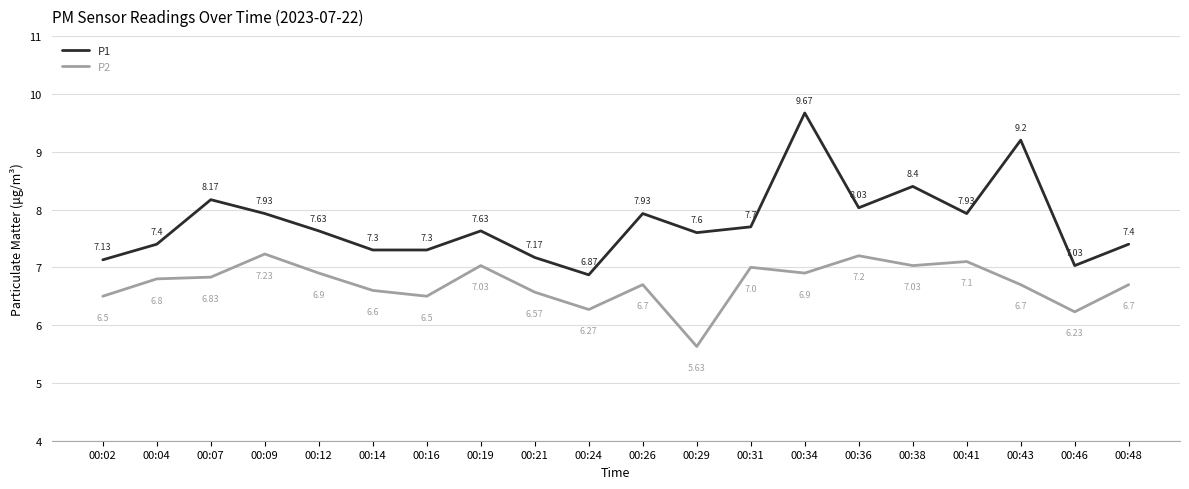

Rank the series by their average value, from highest to lowest.

P1, P2